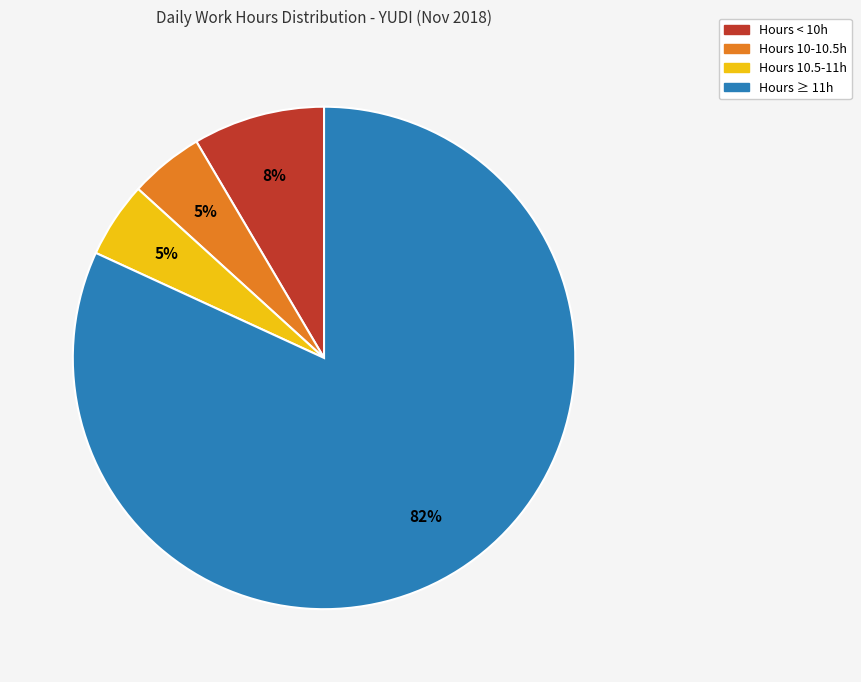

The Hours ≥ 11h slice represents 82% of the pie. True or false?

True